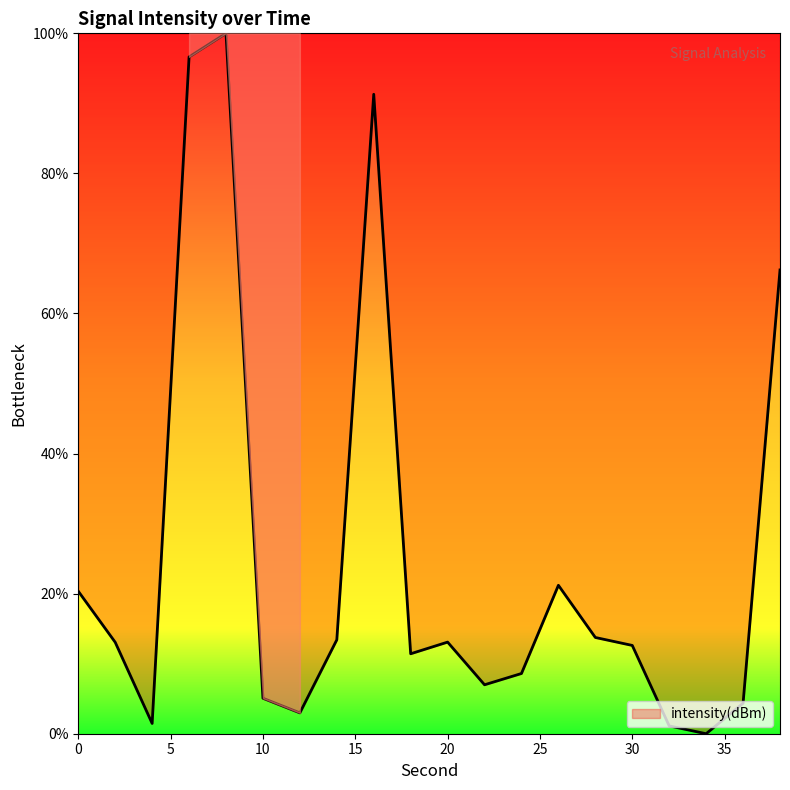

What is the greatest value displayed?

100.0